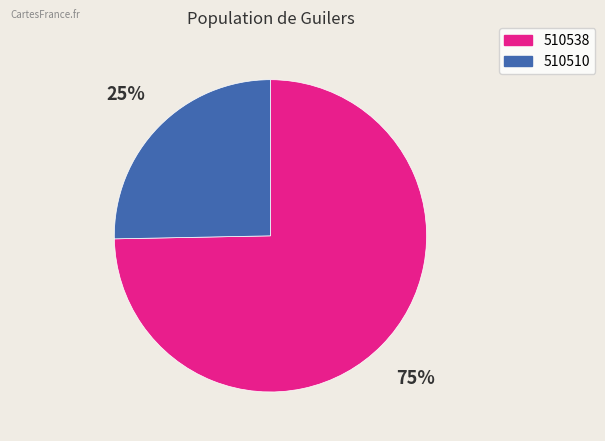

Count the number of slices in the pie.

2